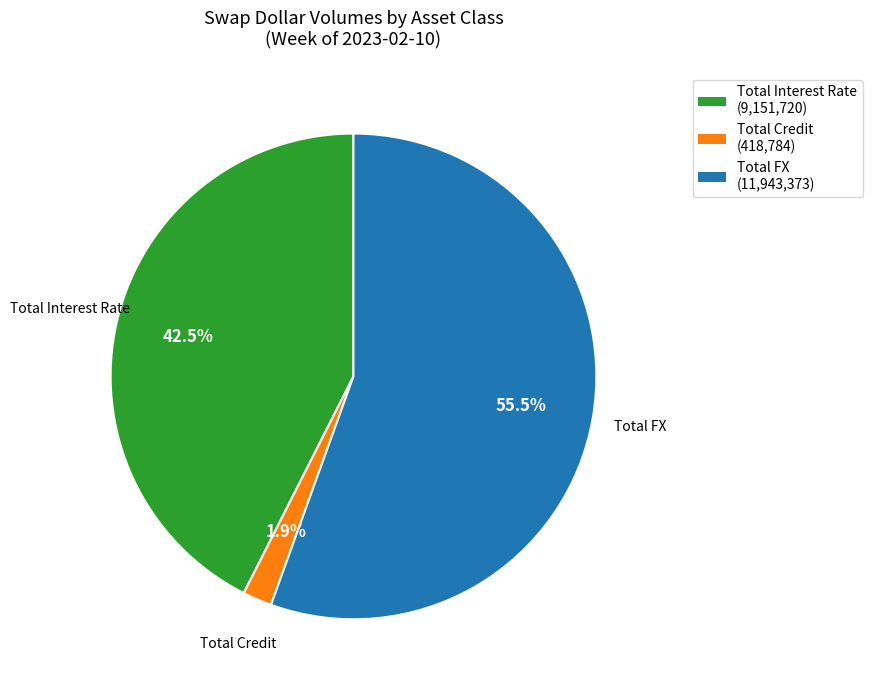

Between Total Credit and Total FX, which is larger?

Total FX